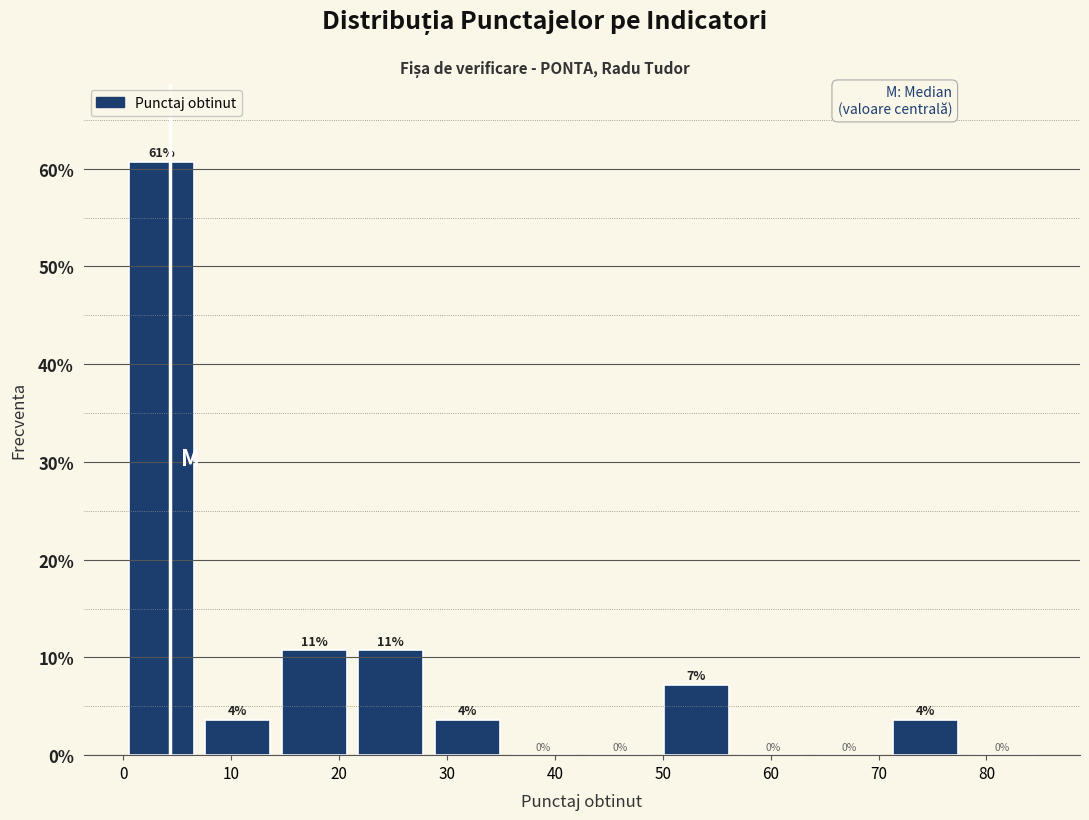

Over which range of the x-axis is the bar tallest?

0 to 7